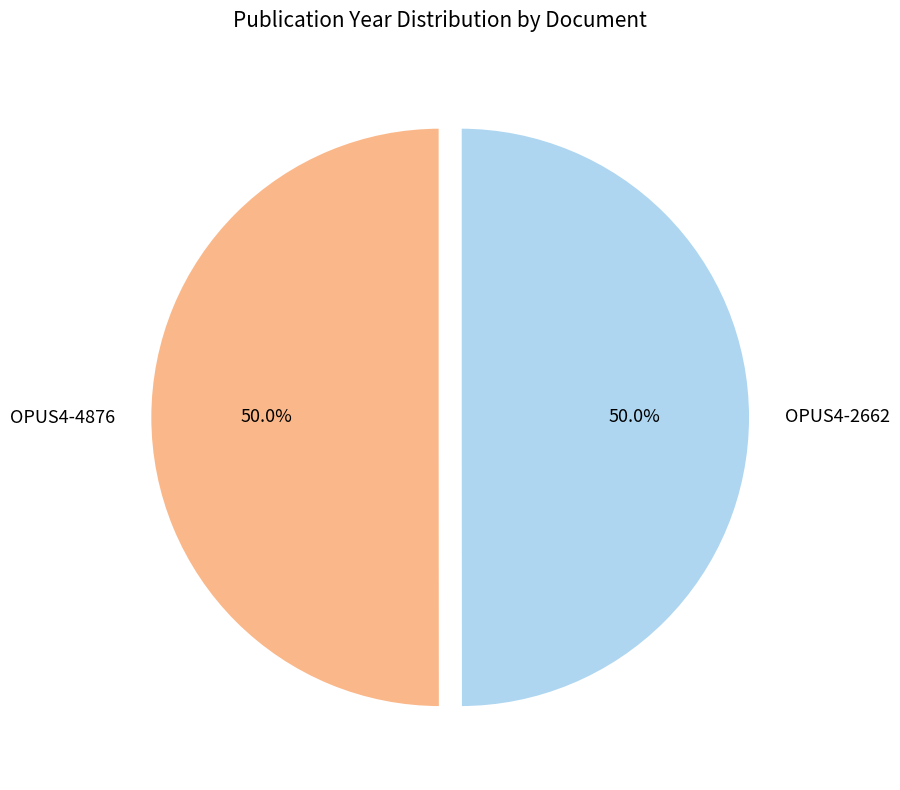

What is the ratio of the value at OPUS4-2662 to the value at OPUS4-4876?

1.0